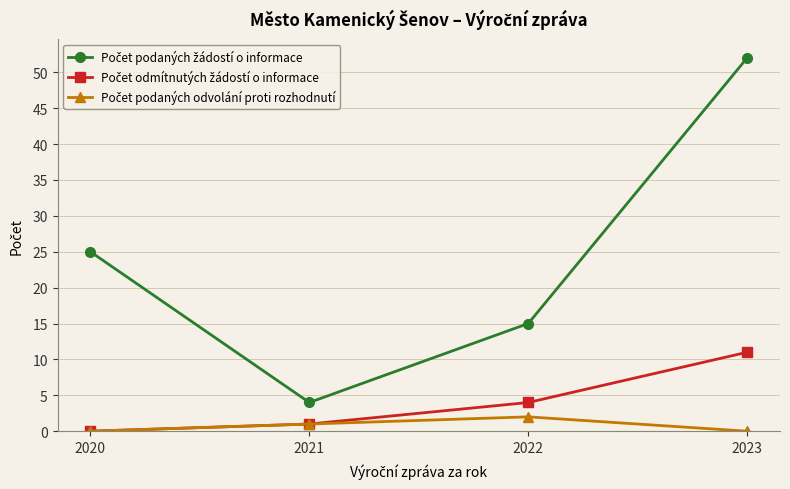

At how many categories does at least one series exceed 9?

3